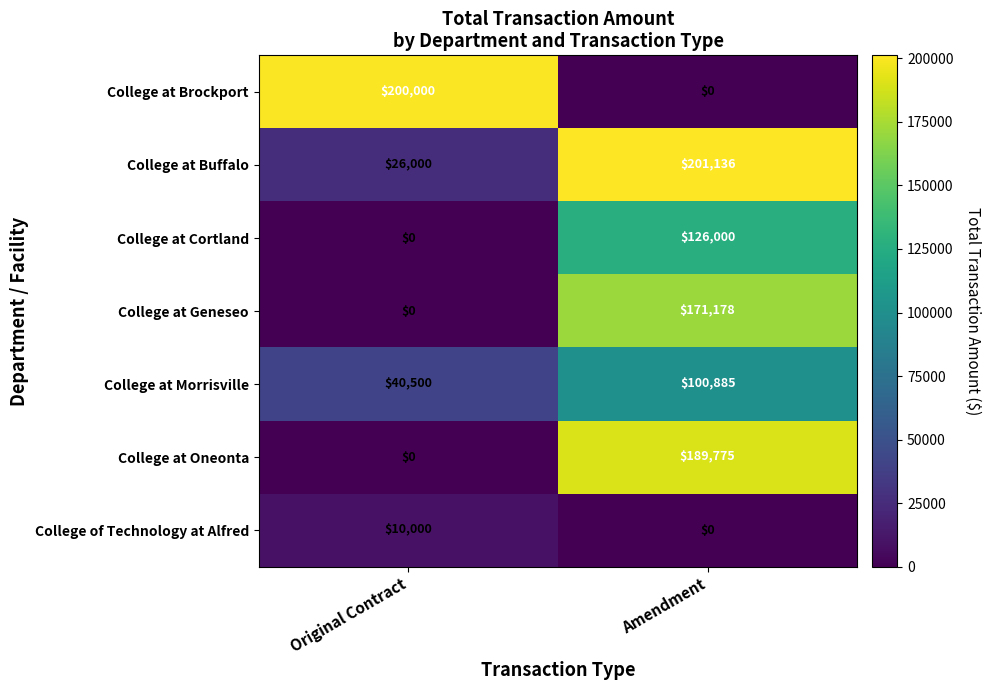

At which label is College at Geneseo closest to 85589?

Original Contract